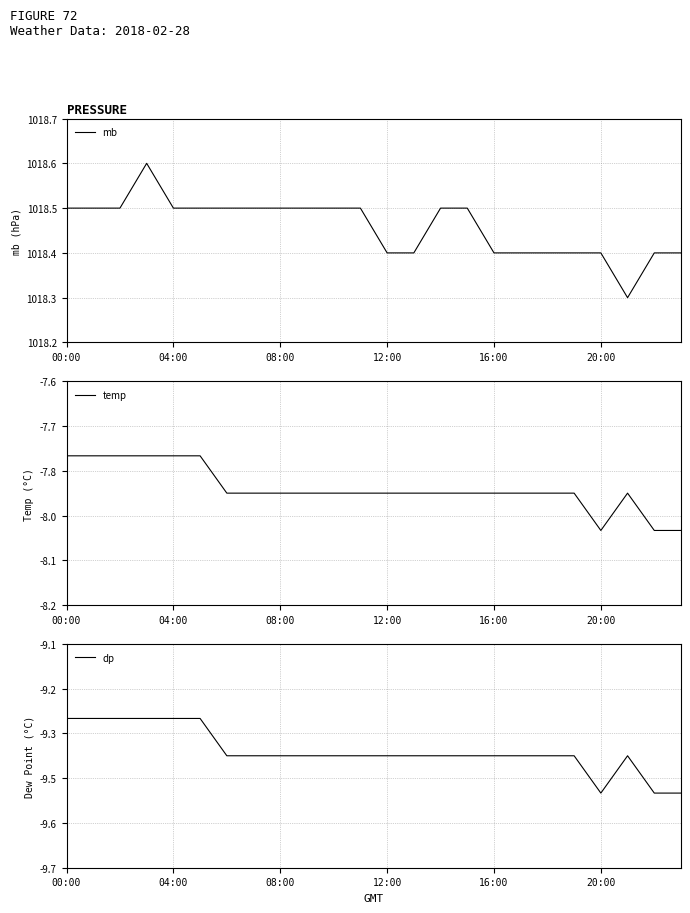

What are all the series names shown in the legend?

mb, temp, dp